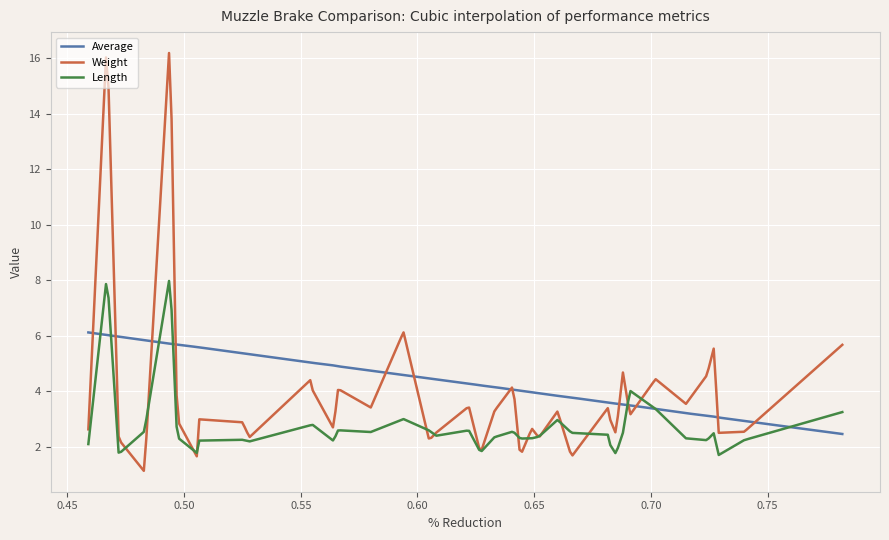

True or false: Weight and Average cross at least once.

True